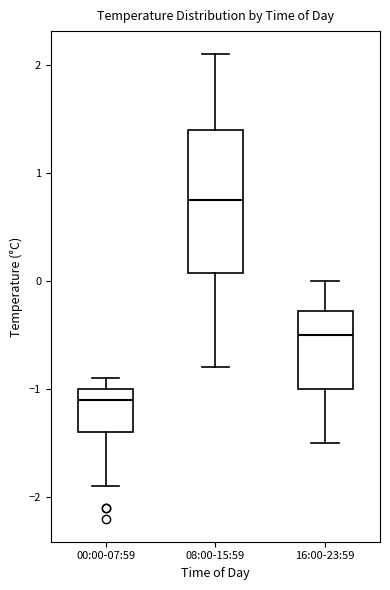

Which box has the highest median line?

08:00-15:59